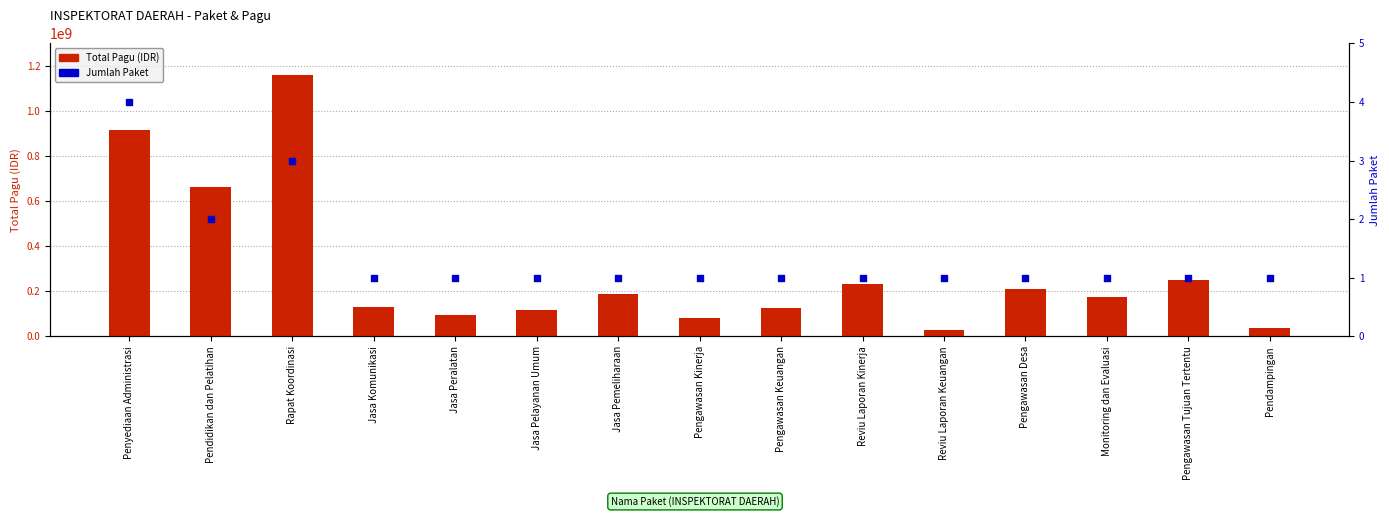

What is the total value across all series at Jasa Pemeliharaan?

186383001